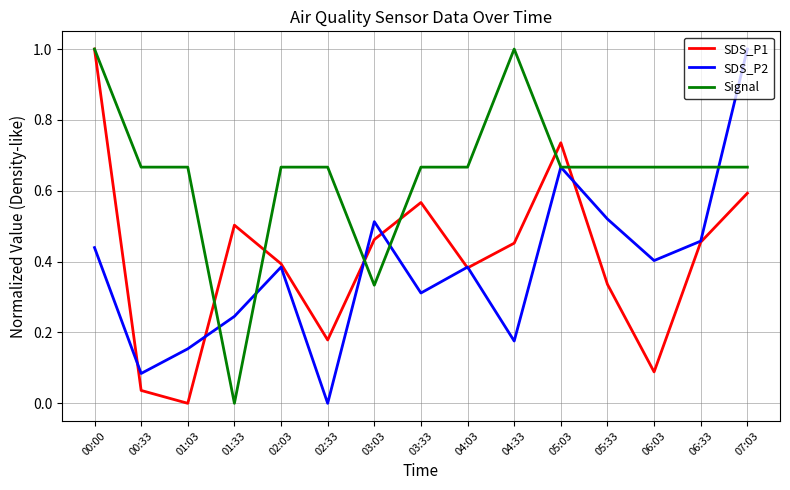

Which series ends up on top after the final intersection of SDS_P2 and SDS_P1?

SDS_P2